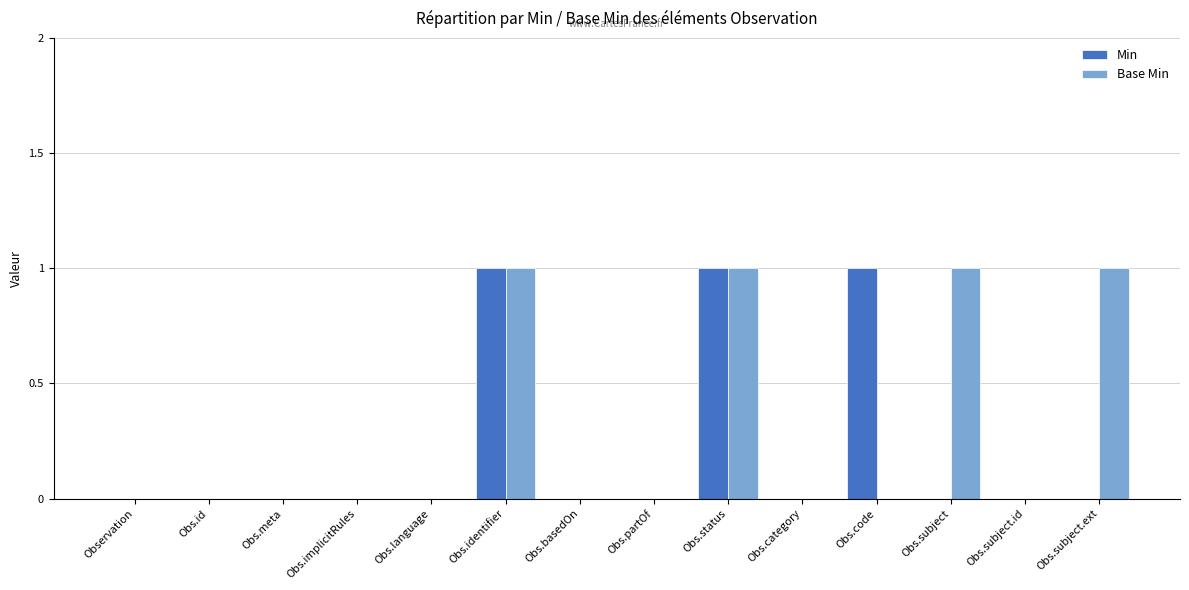

Are the bars grouped side by side (vs. stacked)?

Yes